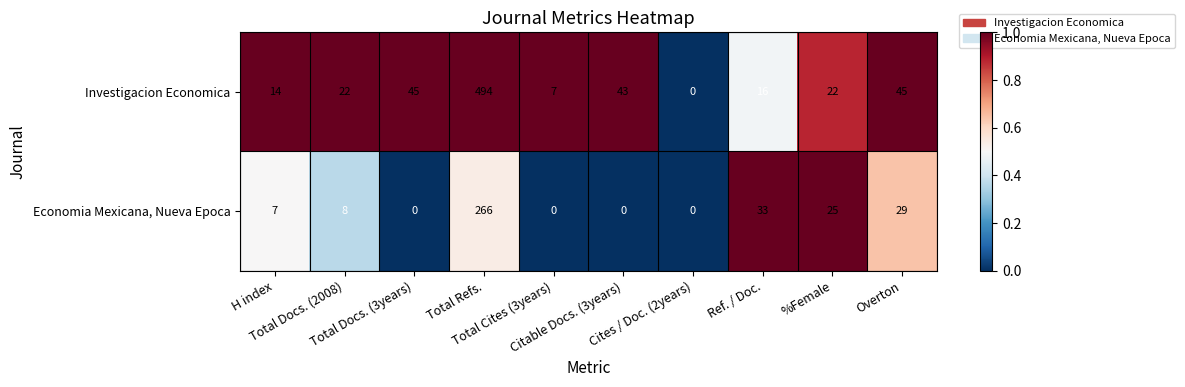

Rank the series at Overton from lowest to highest value.

Economia Mexicana, Nueva Epoca, Investigacion Economica